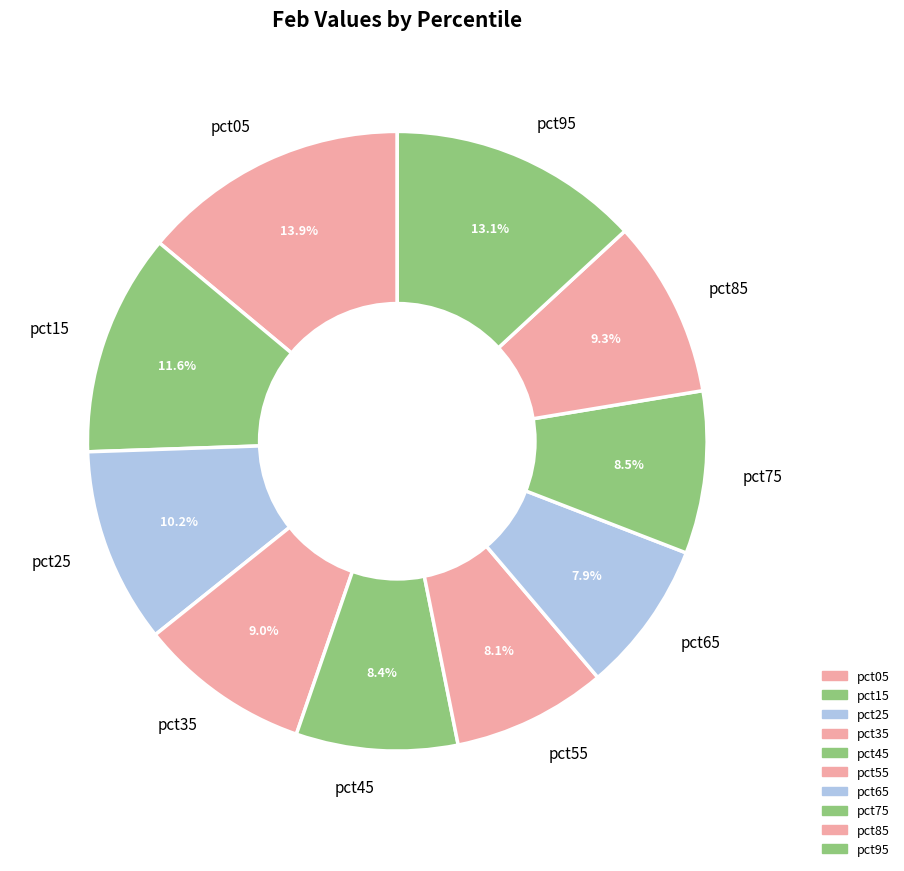

Combined, do pct65 and pct35 account for over 50%?

No